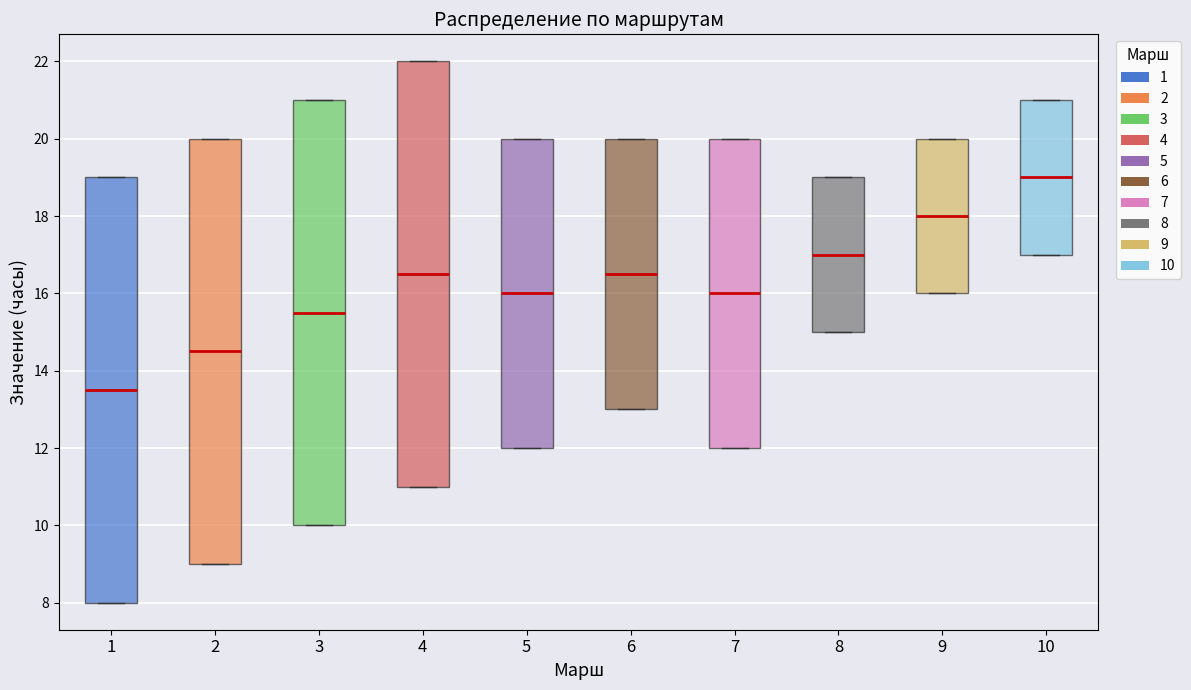

Where is the upper edge of the box at x = 1 on the y-axis? The values are not printed on the chart, so give them approximately, as read against the axis.

19.0